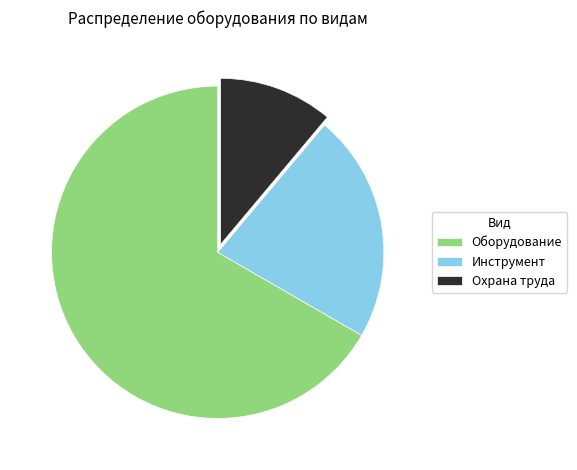

True or false: Охрана труда accounts for 11% of the total.

True